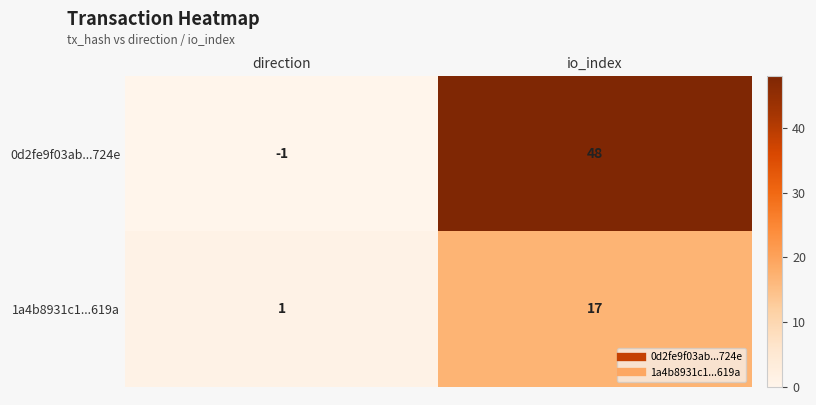

Is it true that 0d2fe9f03ab...724e equals 78 at io_index?

False